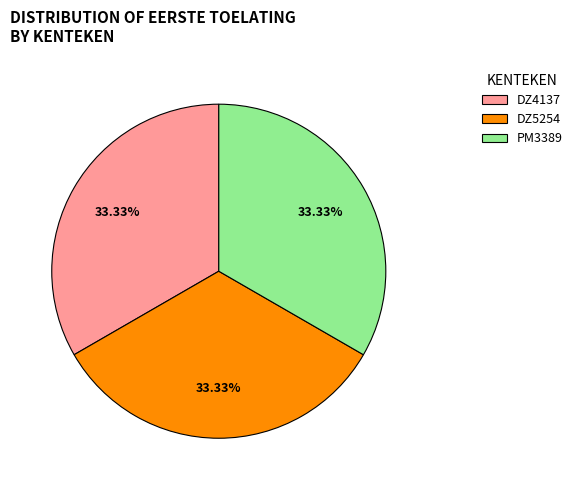

To the nearest percent, what is the combined percentage of DZ5254 and DZ4137?

67%